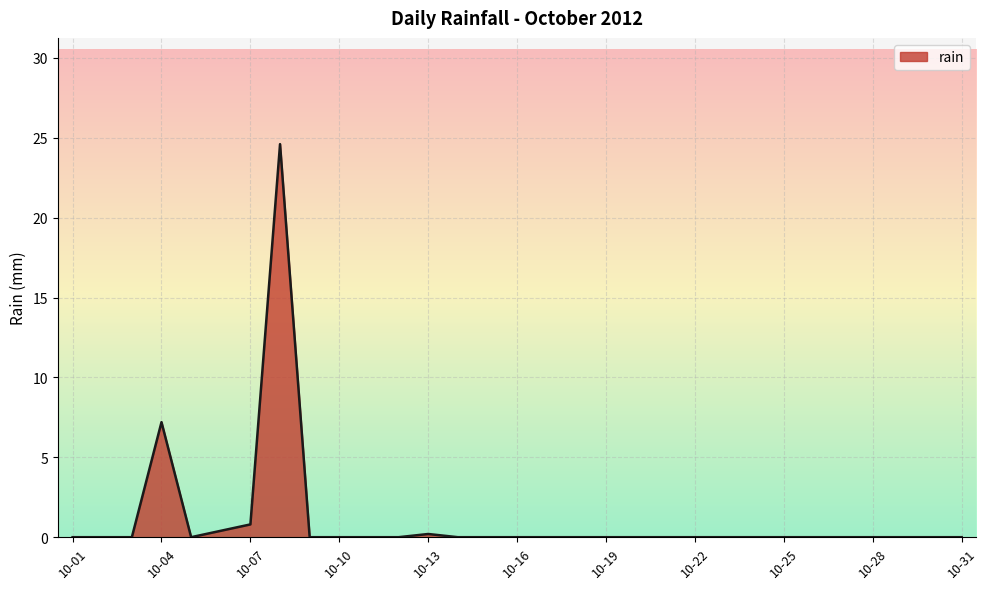

True or false: the data has more than 1 interior local peaks.

True